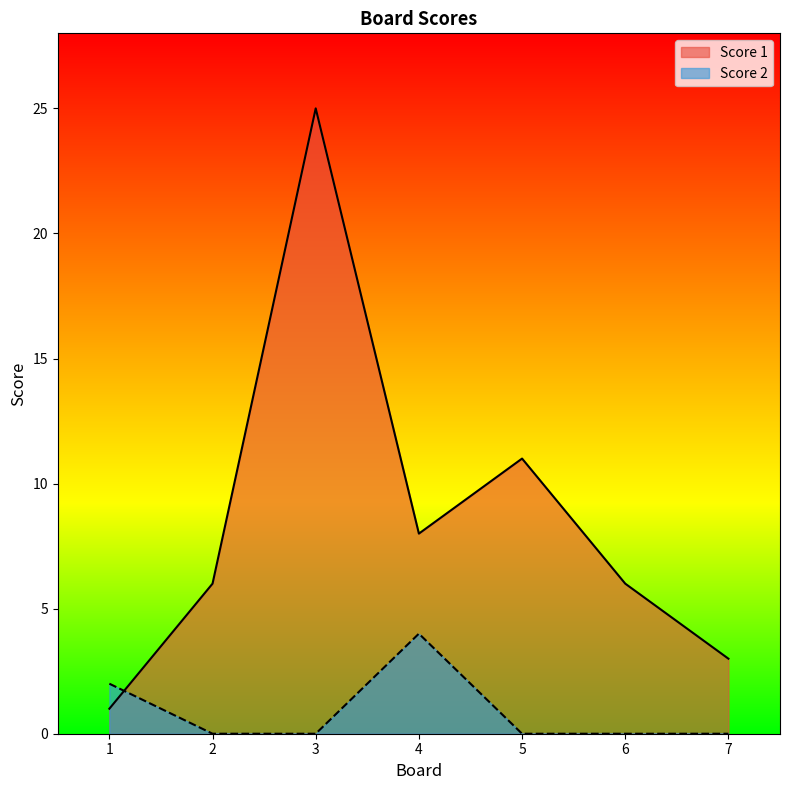

After their last crossing, which series has the higher values: Score 2 or Score 1?

Score 1